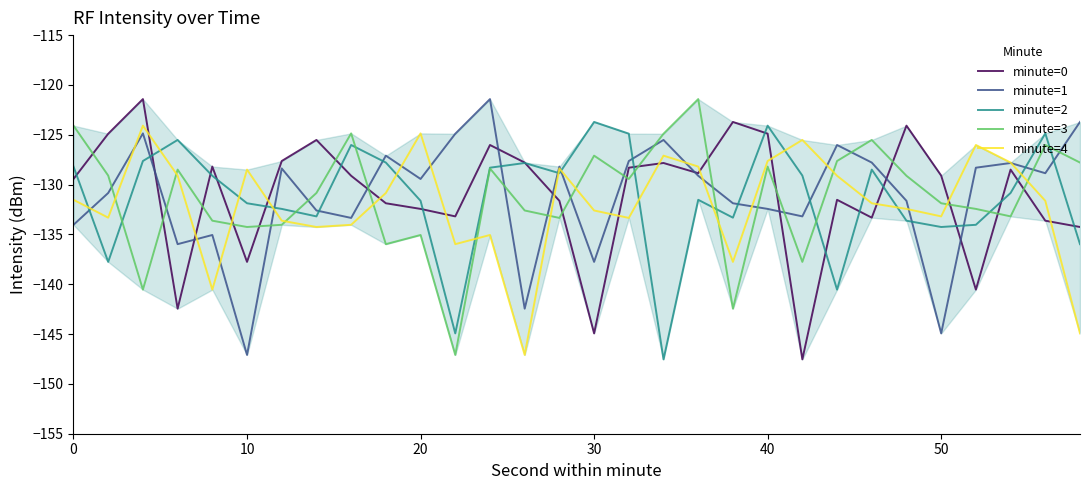

Which series ends up on top after the final intersection of minute=2 and minute=1?

minute=1